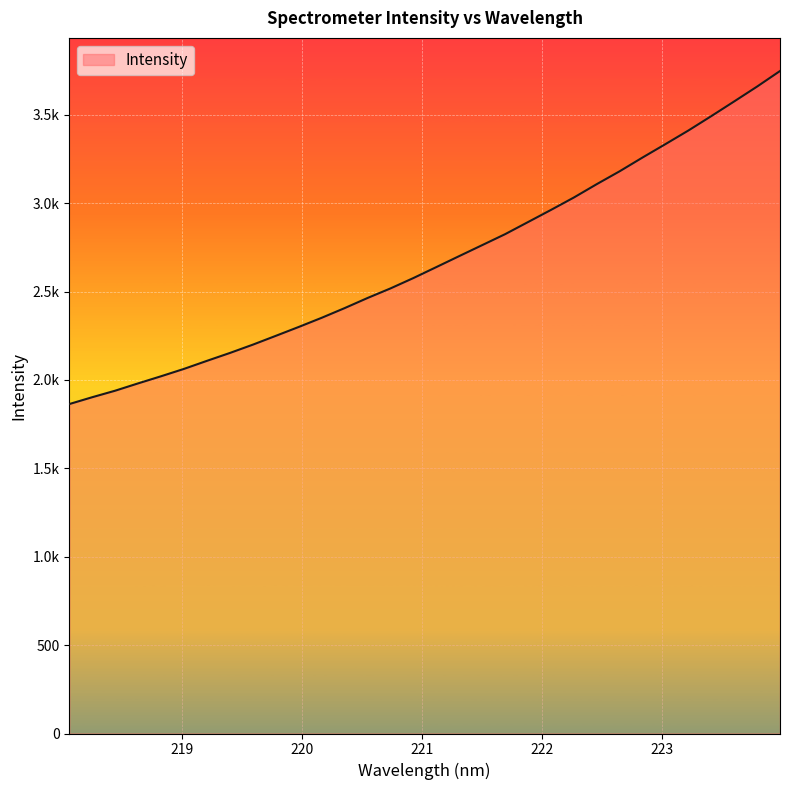

What is the label of the 20th point from the left?

221.6902